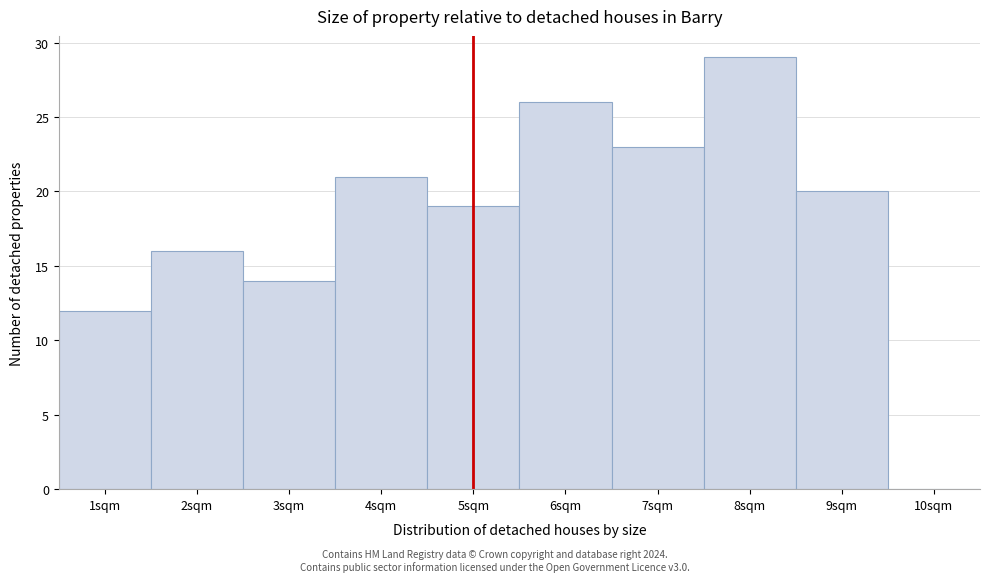

Over which range of the x-axis is the bar tallest?

7.5 to 8.5